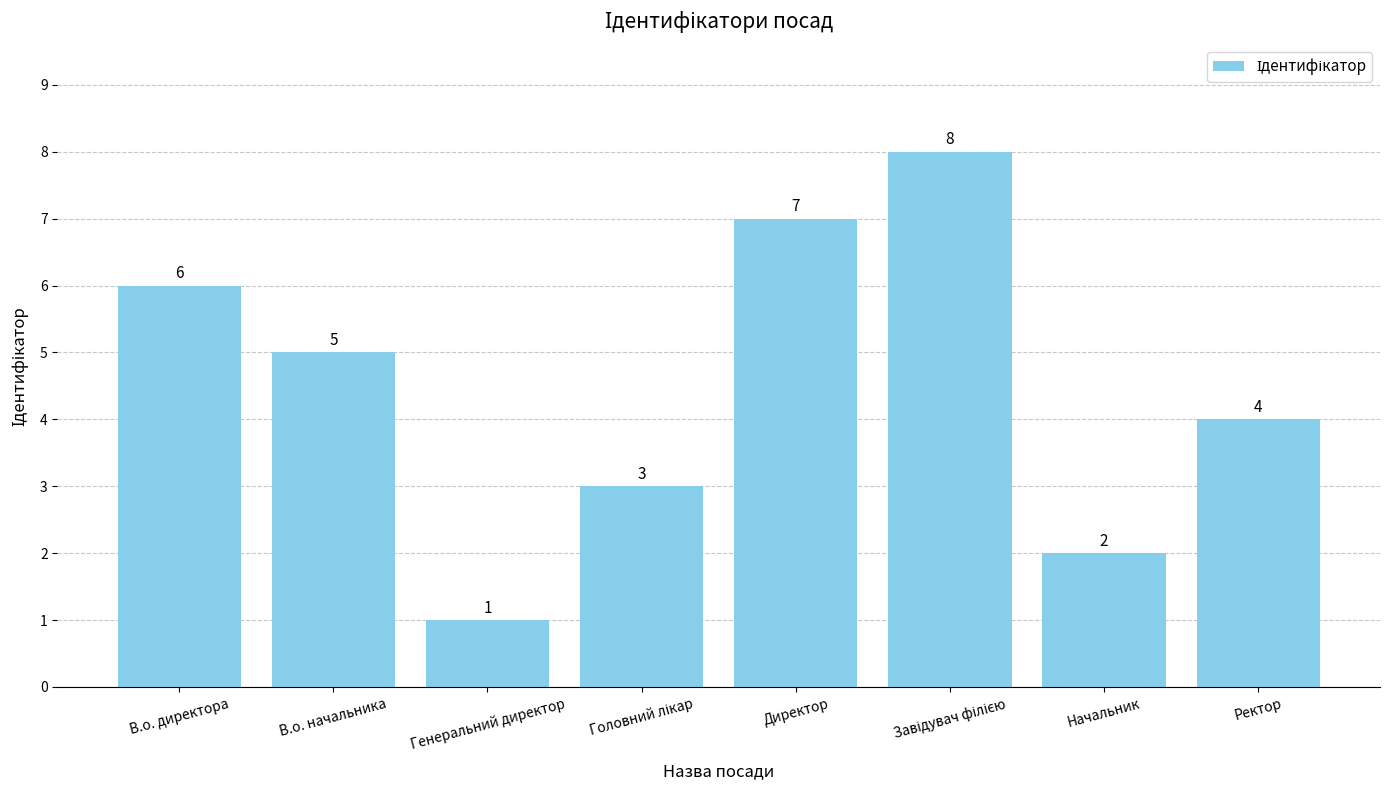

Where is the data nearest to the value 4?

Ректор